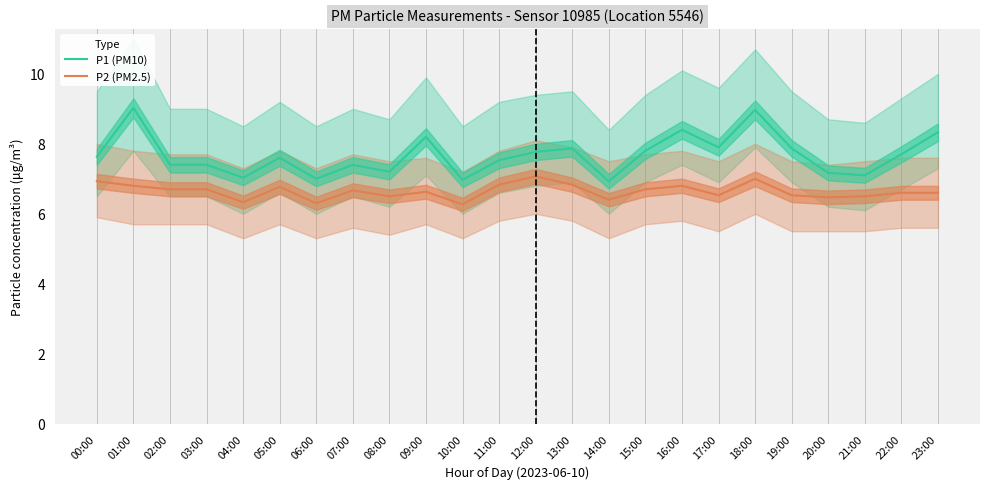

Is the value of P1 (PM10) at 22:00 greater than the value of P2 (PM2.5) at 10:00?

Yes